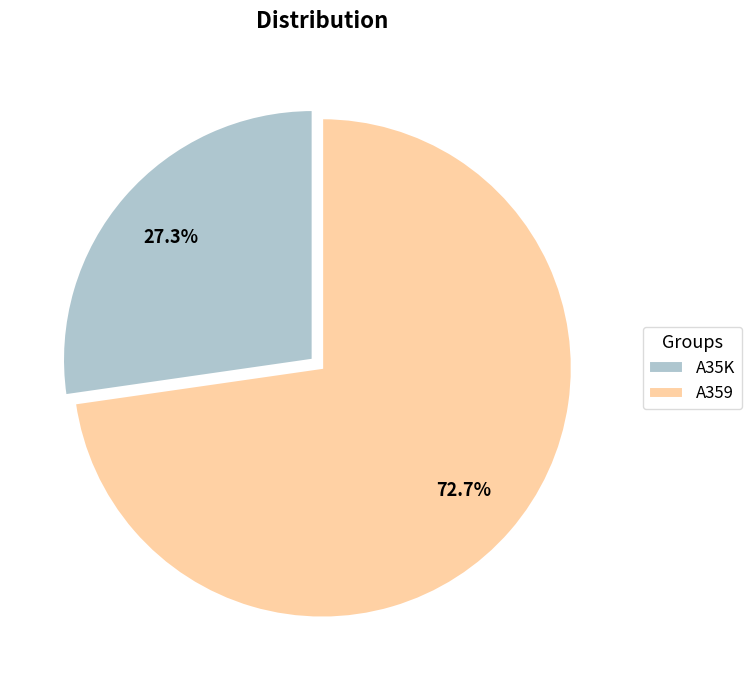

To the nearest percent, what percentage of the pie is A359?

73%